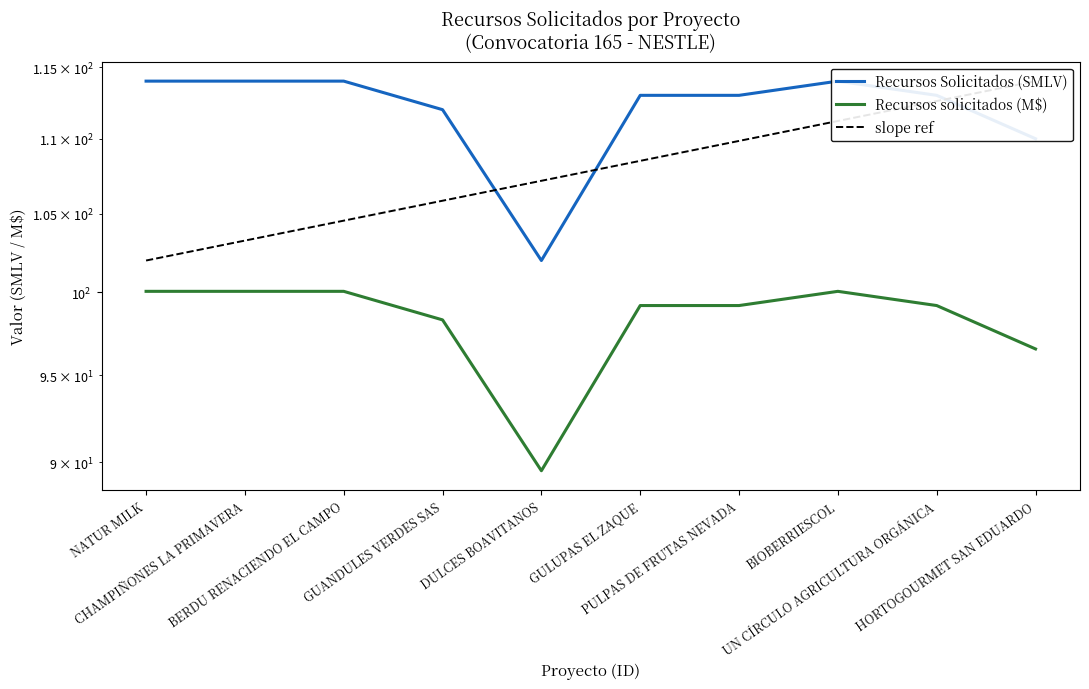

Which category has the highest value in the slope ref series?

HORTOGOURMET SAN EDUARDO